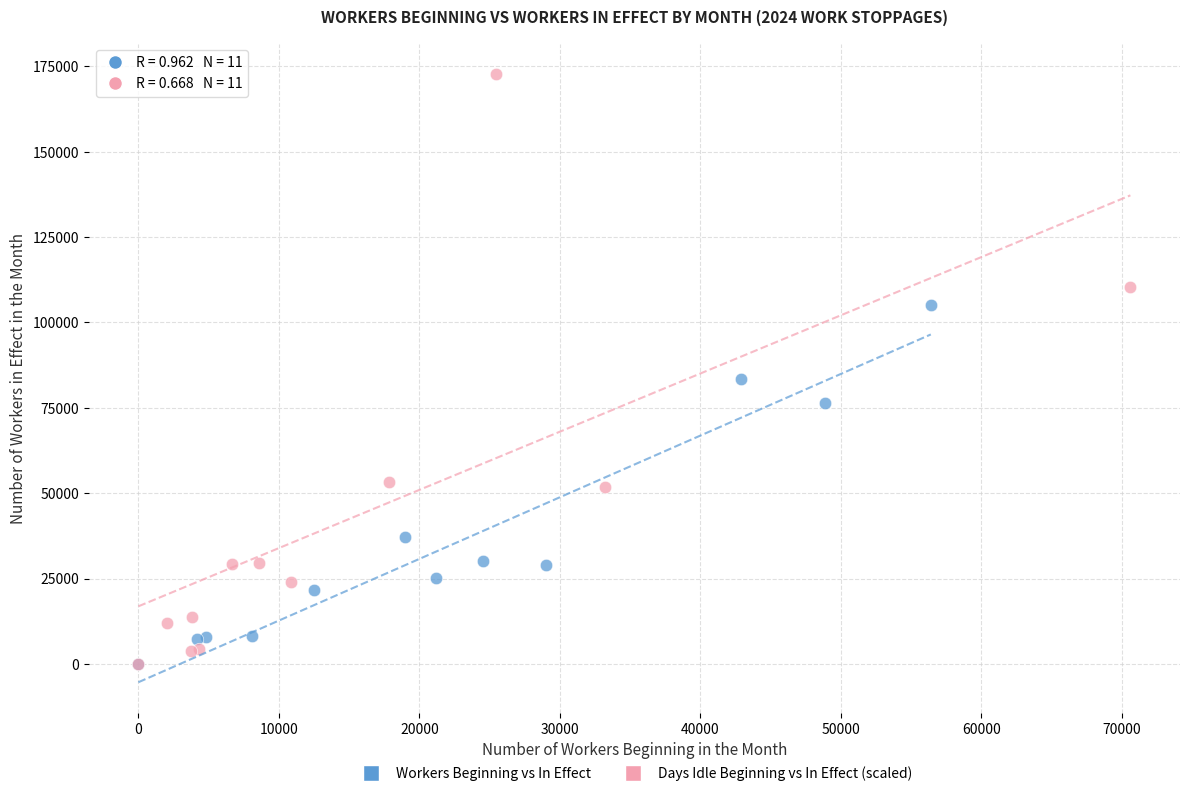

Which series contains the highest Y value?

Days Idle Beginning vs In Effect (scaled)